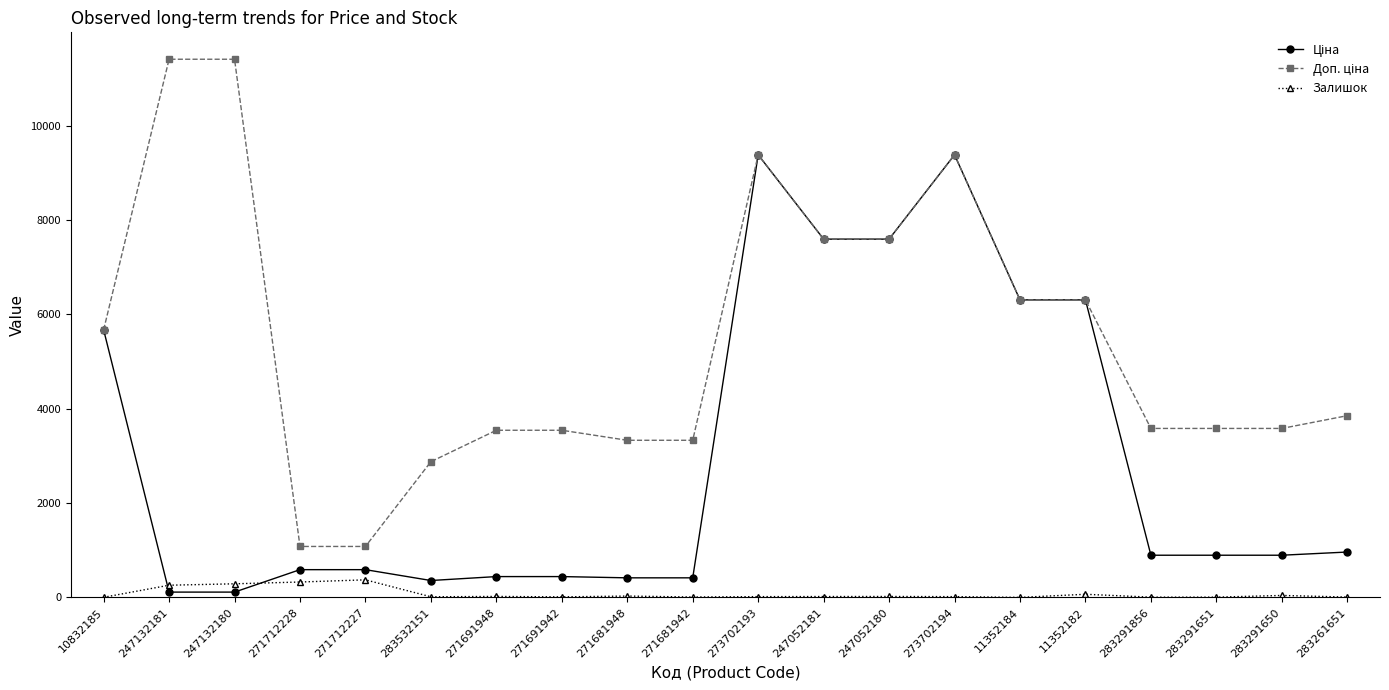

Is it true that Залишок equals 68.0 at 11352182?

True